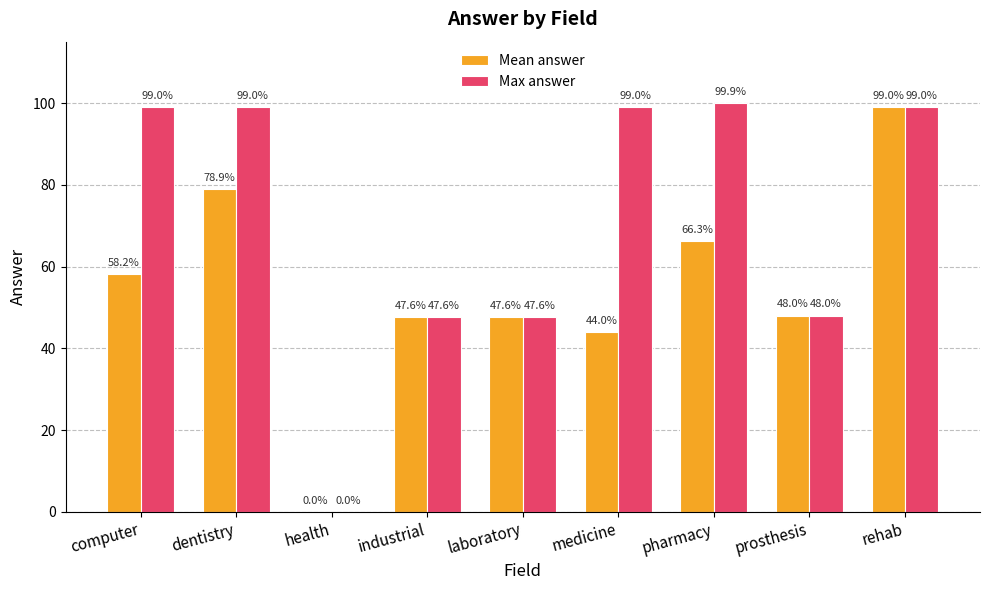

Are the bars grouped side by side (vs. stacked)?

Yes